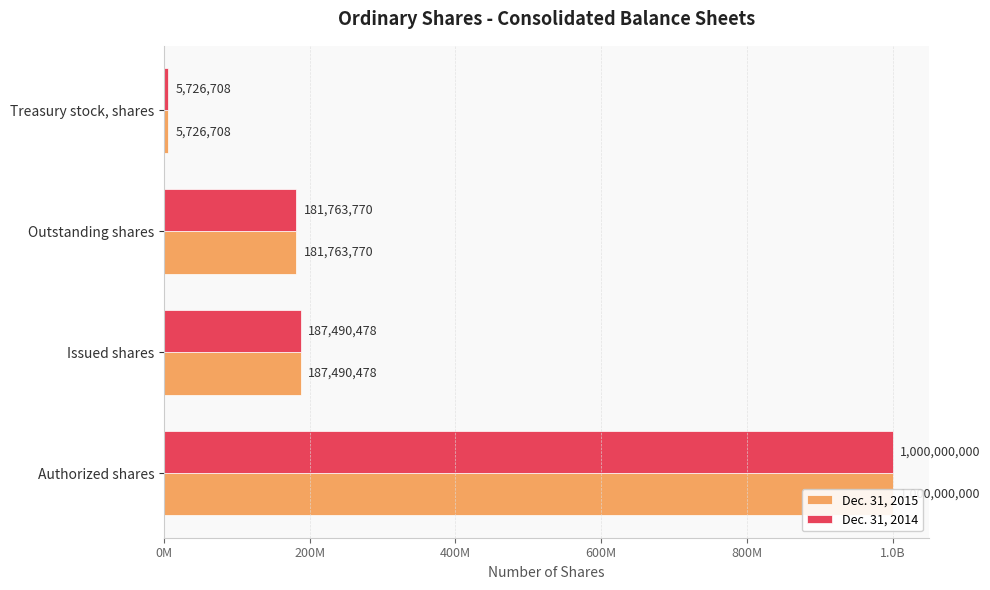

Which series changed the most between Authorized shares and Issued shares?

Dec. 31, 2015